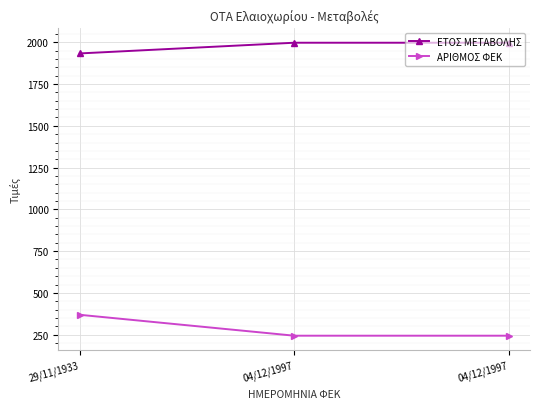

What is the sum of the ΕΤΟΣ ΜΕΤΑΒΟΛΗΣ values at 29/11/1933 and 04/12/1997?

3930